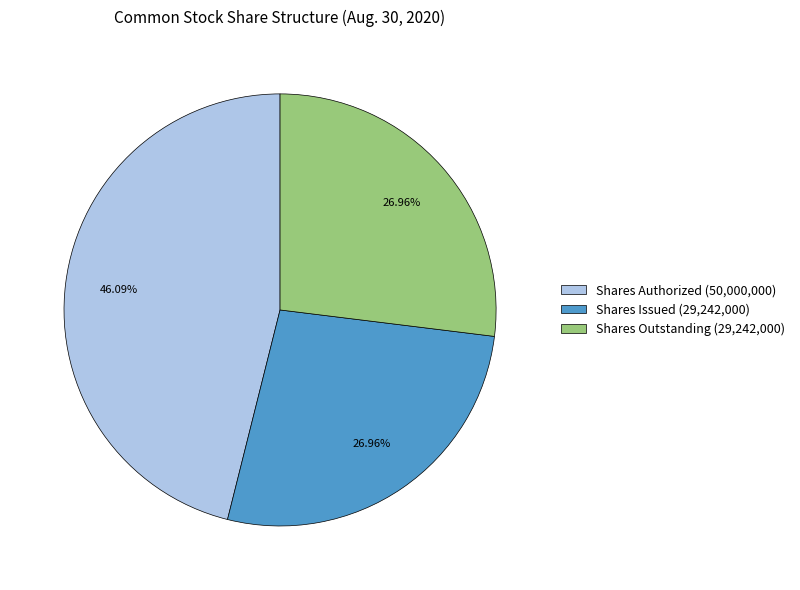

Which slice is the largest?

Shares Authorized